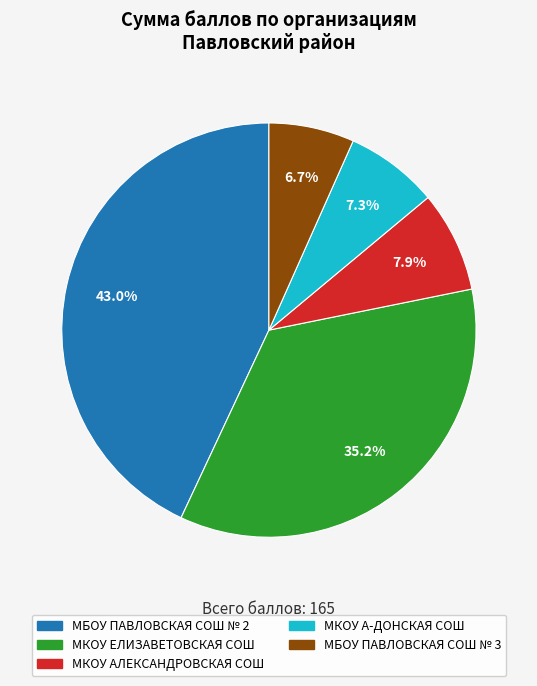

What is the ratio of the value at МКОУ А-ДОНСКАЯ СОШ to the value at МБОУ ПАВЛОВСКАЯ СОШ № 2?

0.2